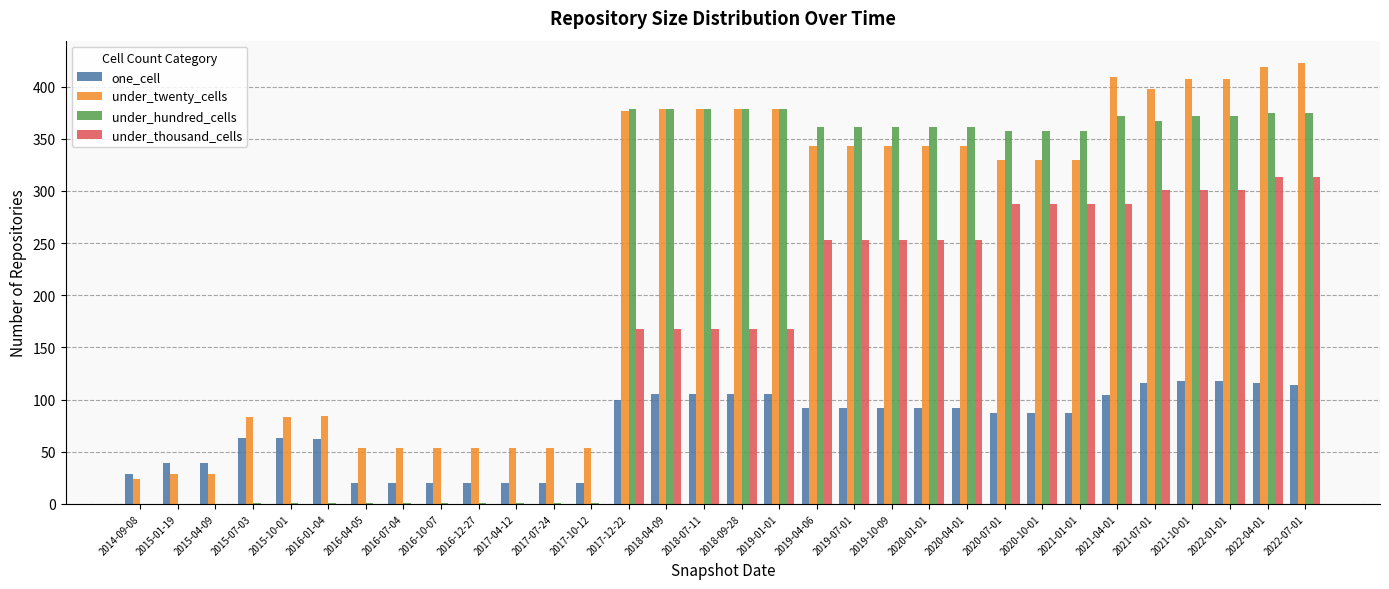

The value of one_cell at 2018-09-28 is 105. True or false?

True